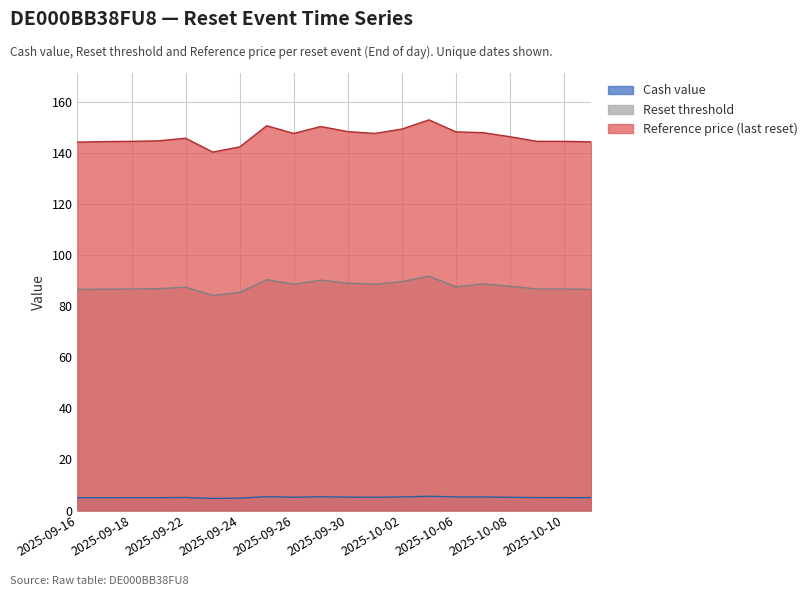

What is the label of the 4th point from the right?

2025-10-08